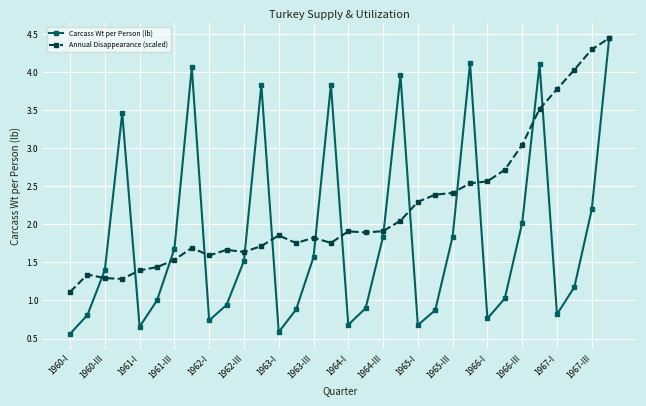

What is the value of the Annual Disappearance (scaled) point at the 26th from the left?

2.7